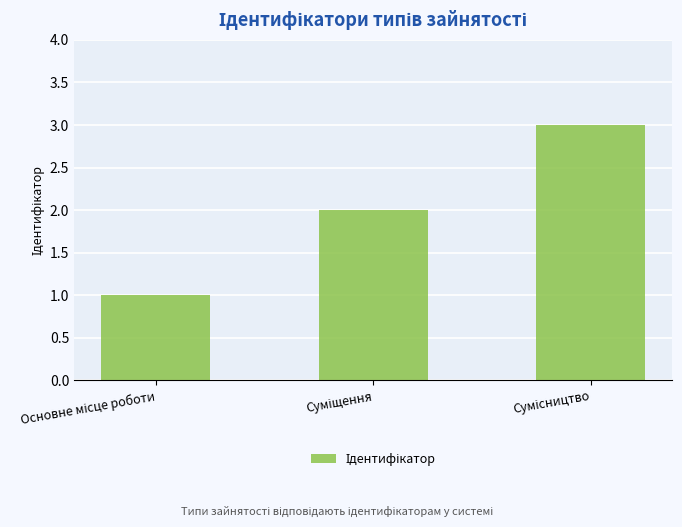

What is the greatest value displayed?

3